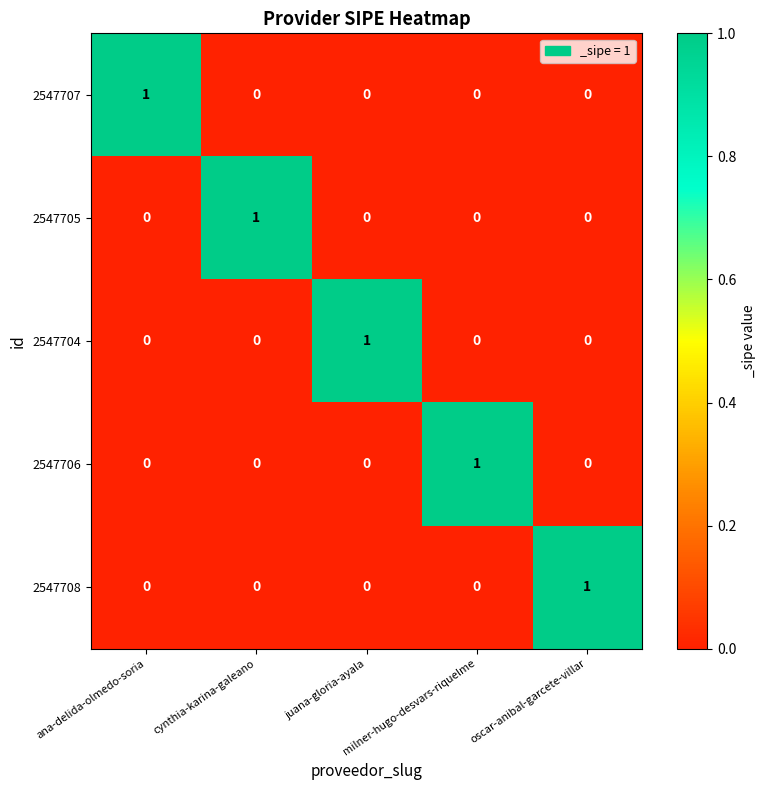

At how many categories does at least one series exceed 0?

5